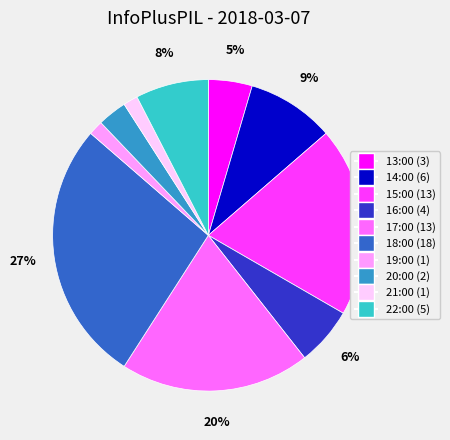

True or false: 13:00 accounts for 5% of the total.

True